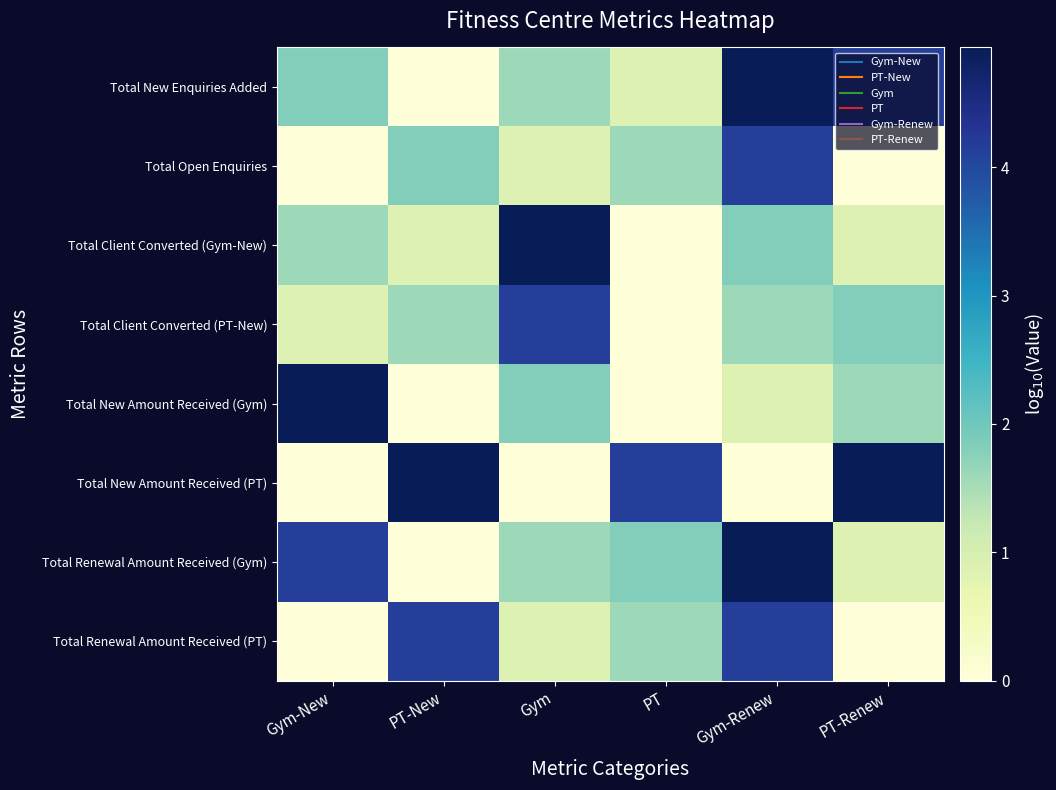

At how many categories does at least one series exceed 3?

6